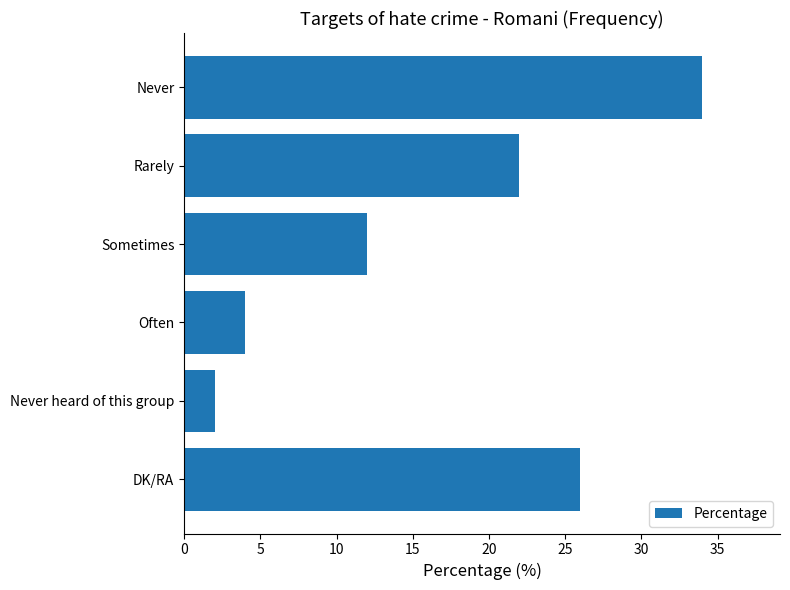

Reading bottom to top, list all the values displayed in this chart.

26	2	4	12	22	34